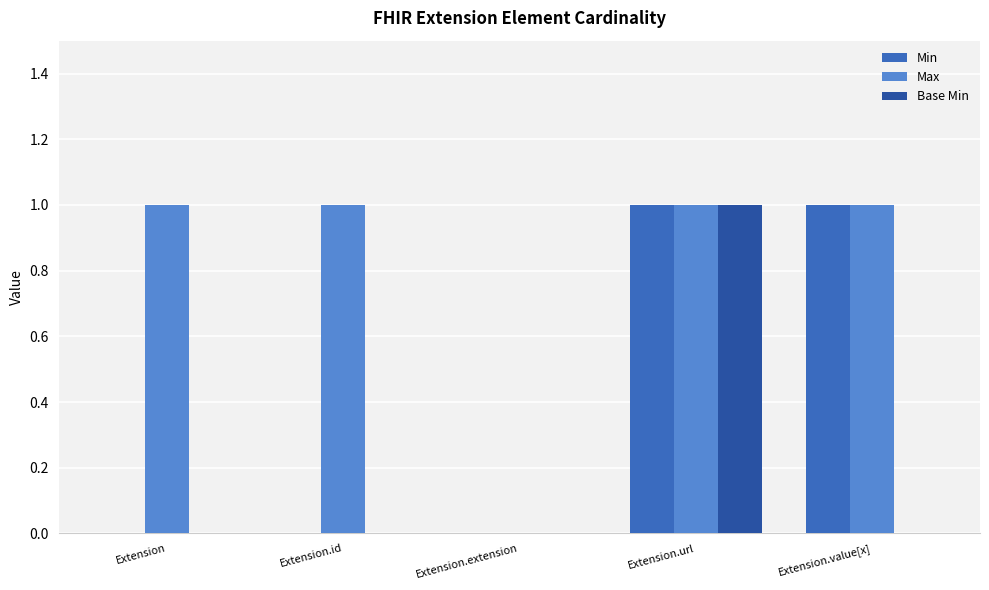

Is it true that Base Min equals 0 at Extension.value[x]?

True